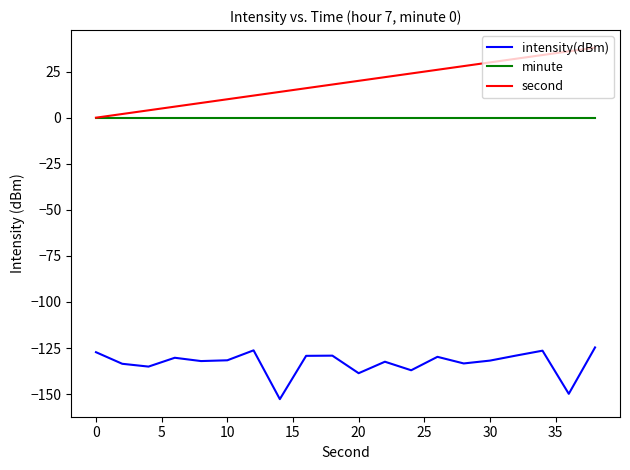

True or false: intensity(dBm) and second cross at least once.

False